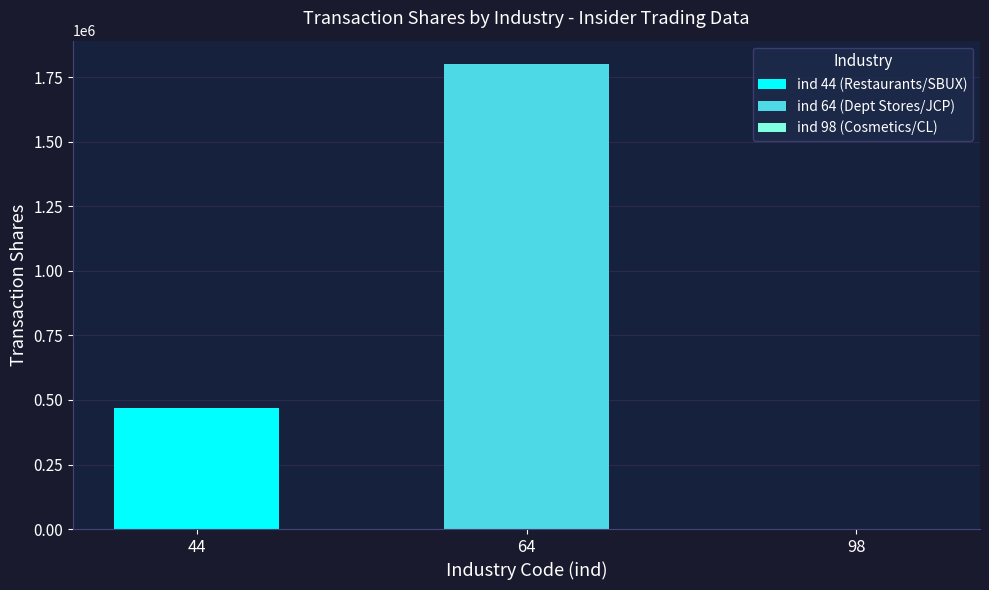

Reading left to right, transcribe all the data shown in this chart.

469884	1802230	1258